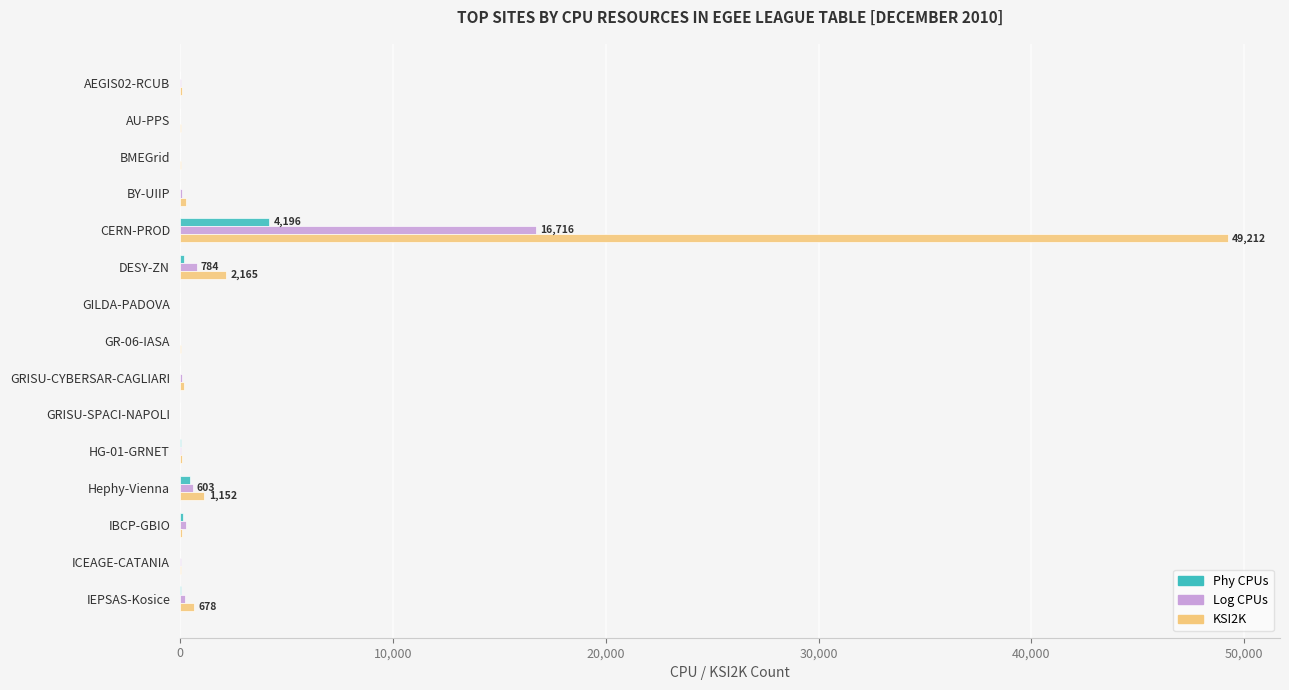

What is the sum of all Log CPUs values?

19097